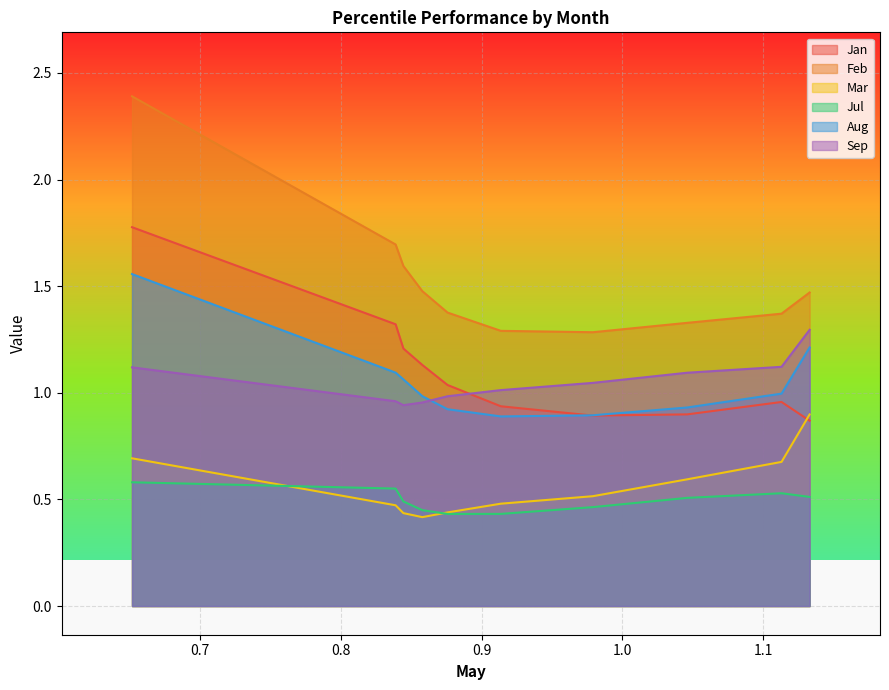

List the series in order of their peak value, lowest first.

Jul, Mar, Sep, Aug, Jan, Feb